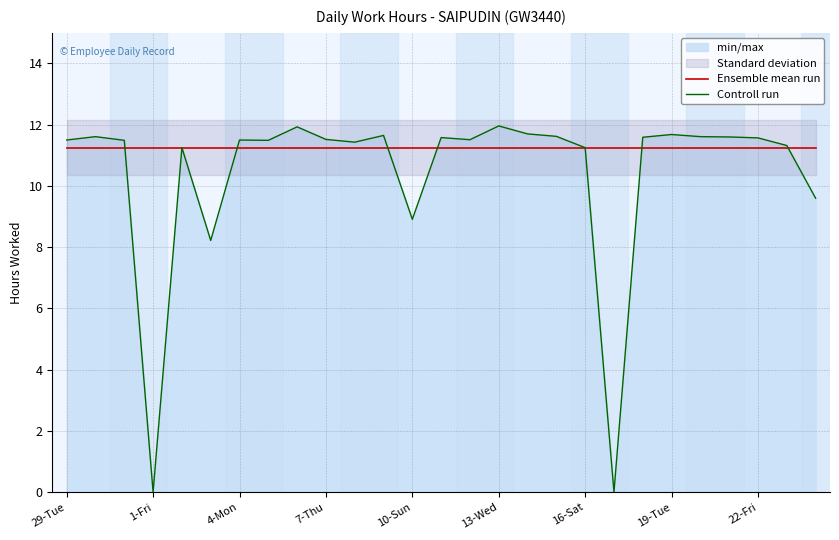

What is the difference between the maximum and minimum values in the Controll run series?

12.0